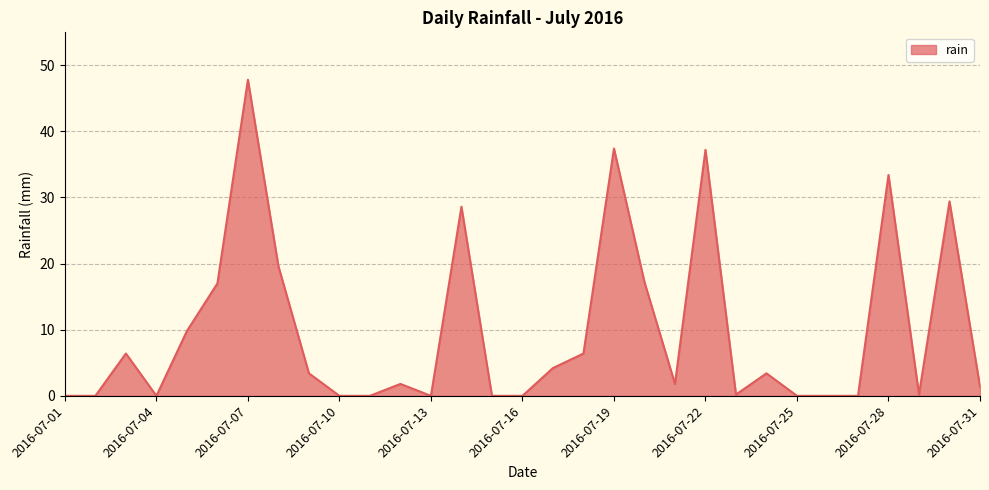

How many lines are shown in the chart?

1